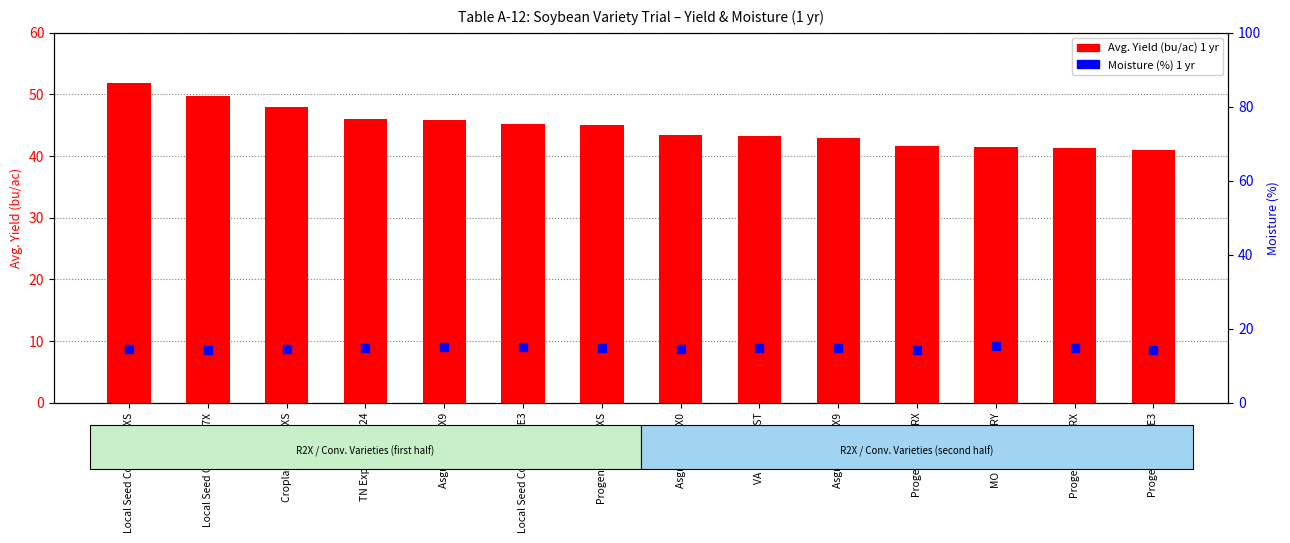

What are all the series names shown in the legend?

Avg. Yield (bu/ac) 1 yr, Moisture (%) 1 yr